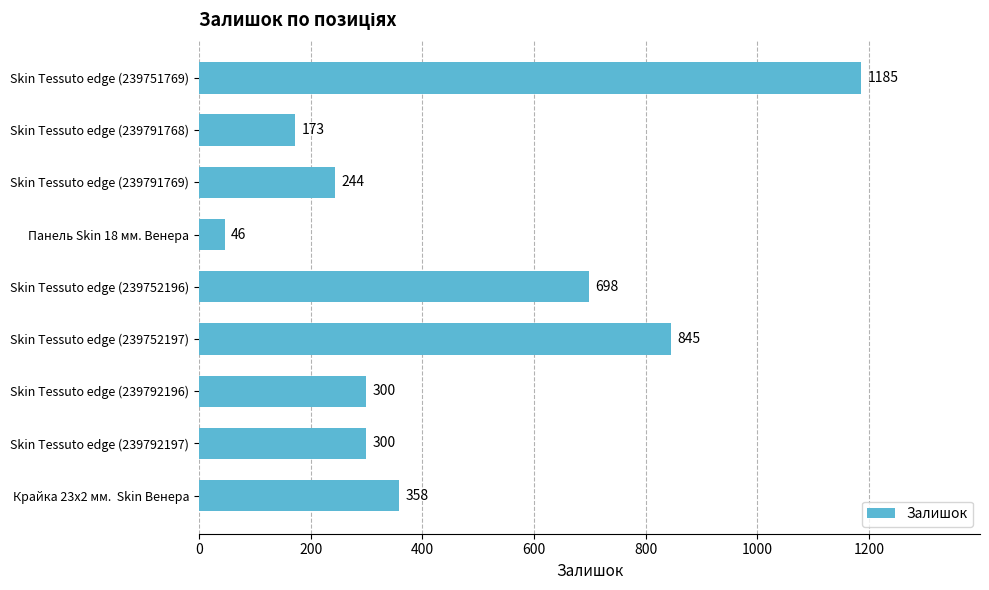

Reading bottom to top, extract all data points from this chart.

Крайка 23x2 мм.  Skin Венера=358	Skin Tessuto edge (239792197)=300	Skin Tessuto edge (239792196)=300	Skin Tessuto edge (239752197)=845	Skin Tessuto edge (239752196)=698	Панель Skin 18 мм. Венера=46	Skin Tessuto edge (239791769)=244	Skin Tessuto edge (239791768)=173	Skin Tessuto edge (239751769)=1185